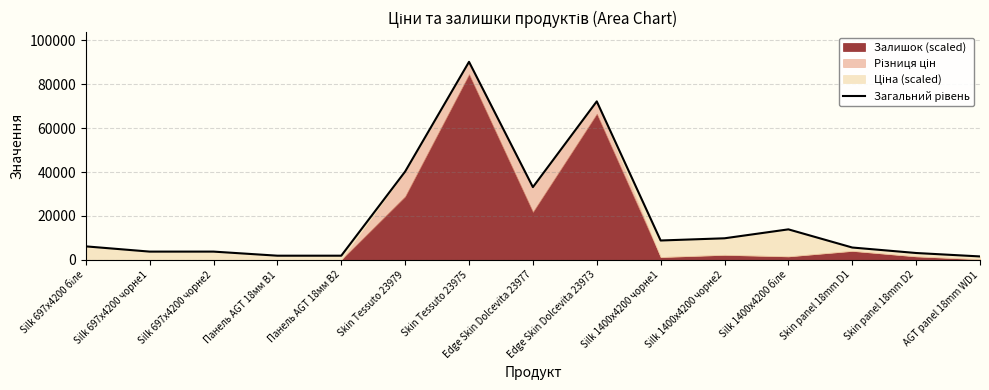

Does the chart have visible grid lines?

Yes